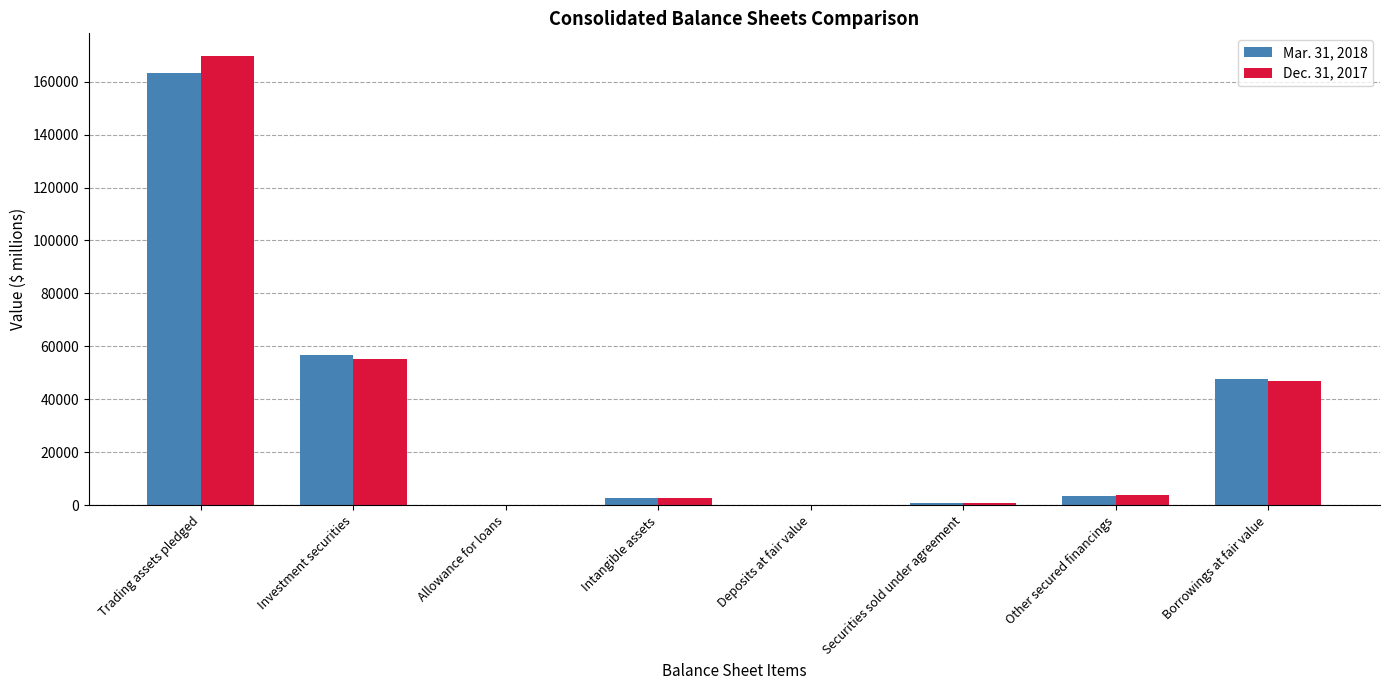

Is the value of Mar. 31, 2018 at Borrowings at fair value greater than the value of Dec. 31, 2017 at Investment securities?

No